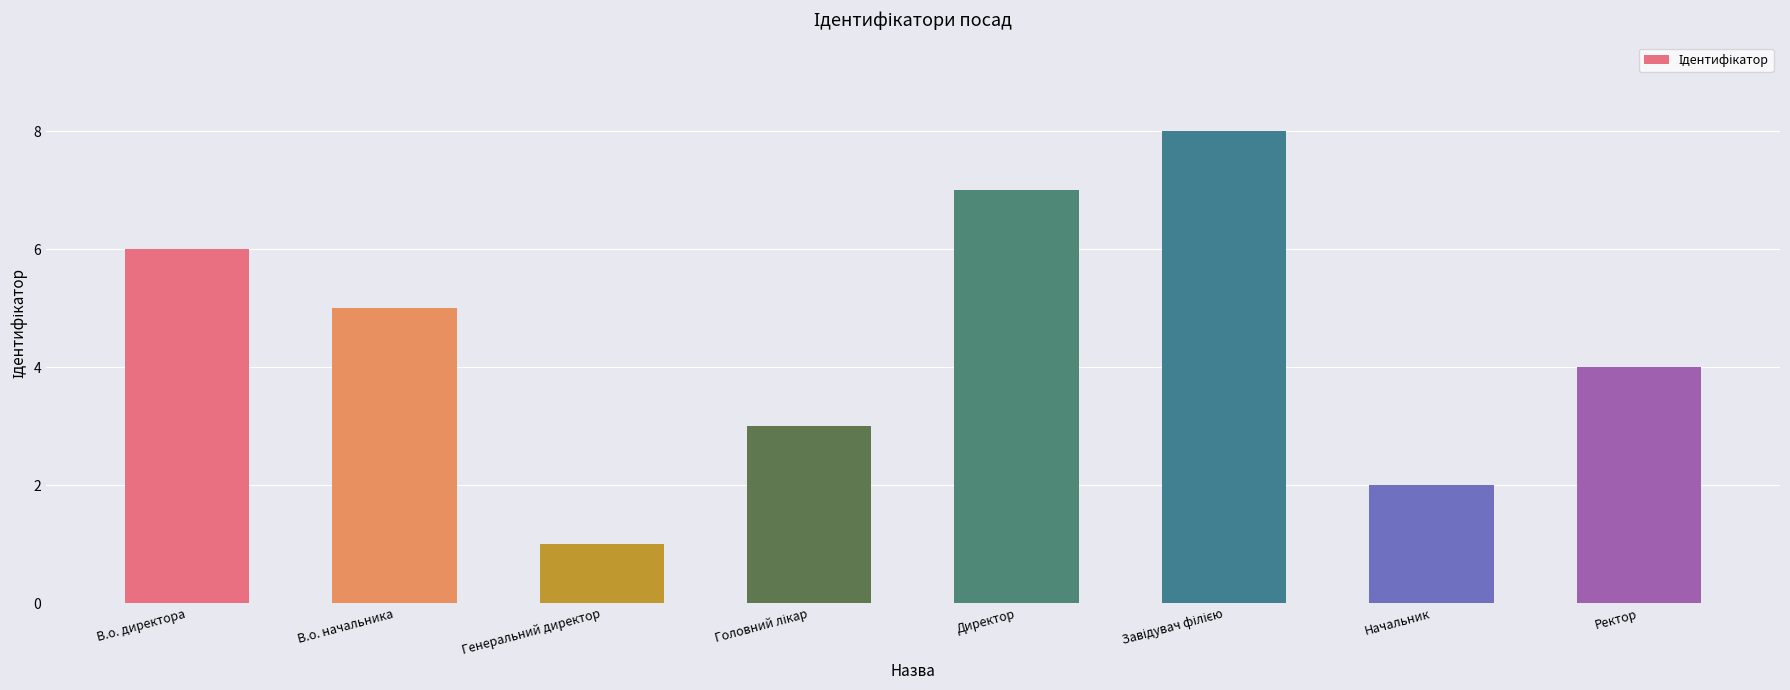

The chart shows a value of 2 at В.о. директора. True or false?

False